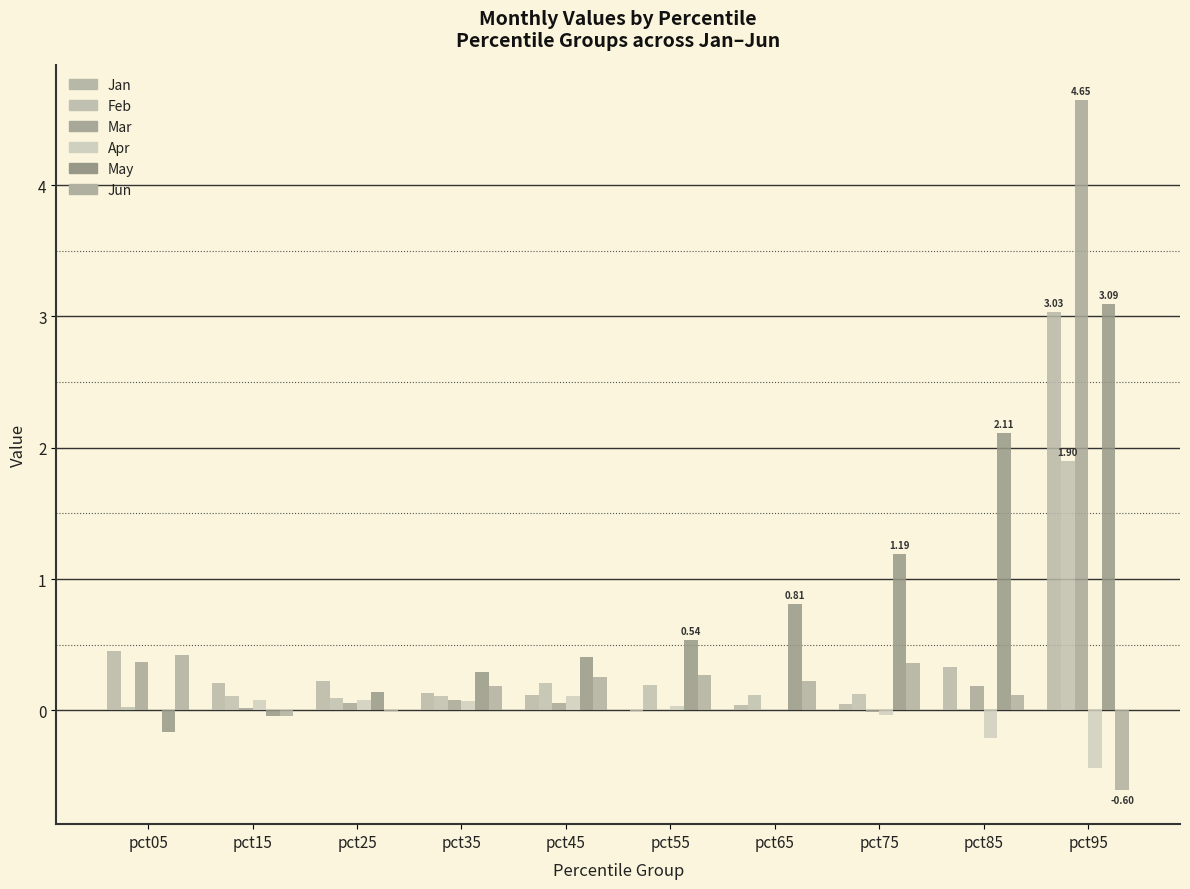

Count the number of categories in the chart.

10